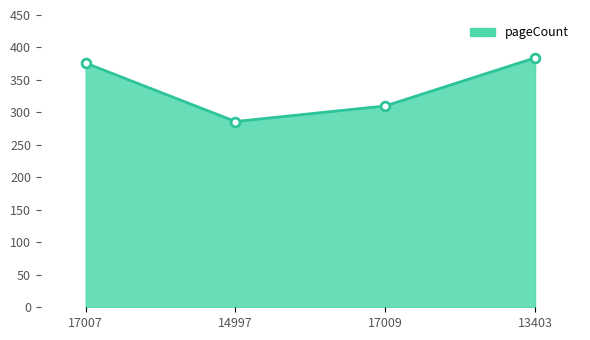

What is the change in value from 17007 to 14997?

-90